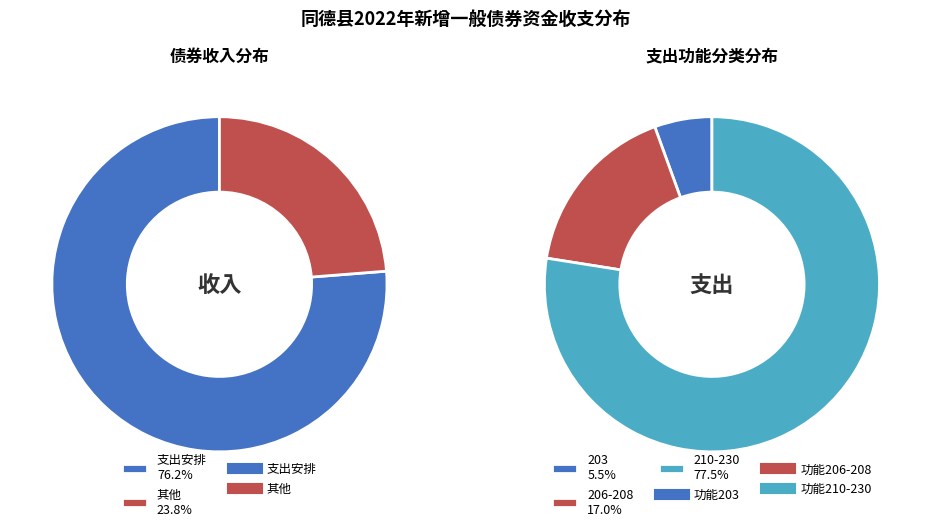

The 207 slice represents 1% of the pie. True or false?

False